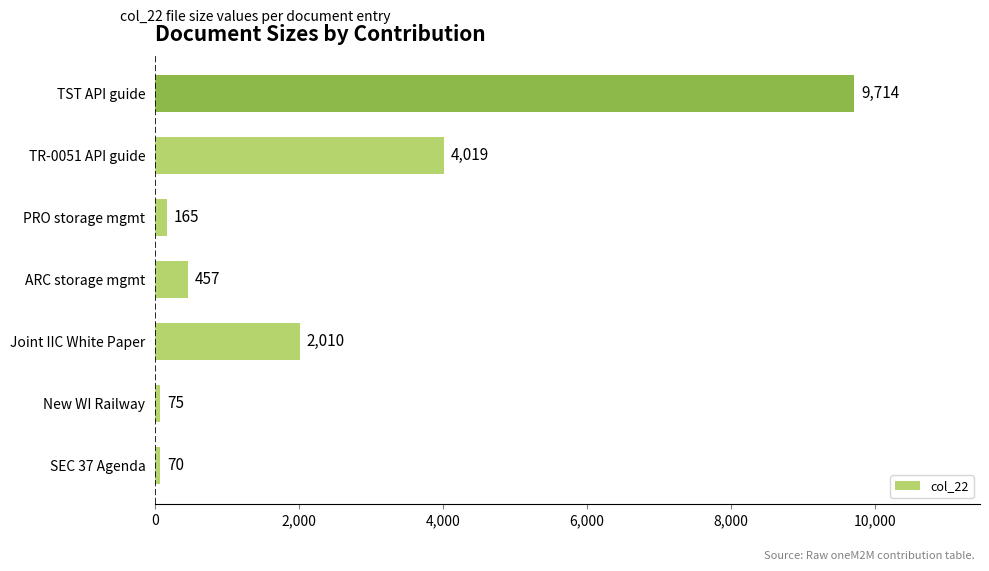

How many data points are less than 457?

3